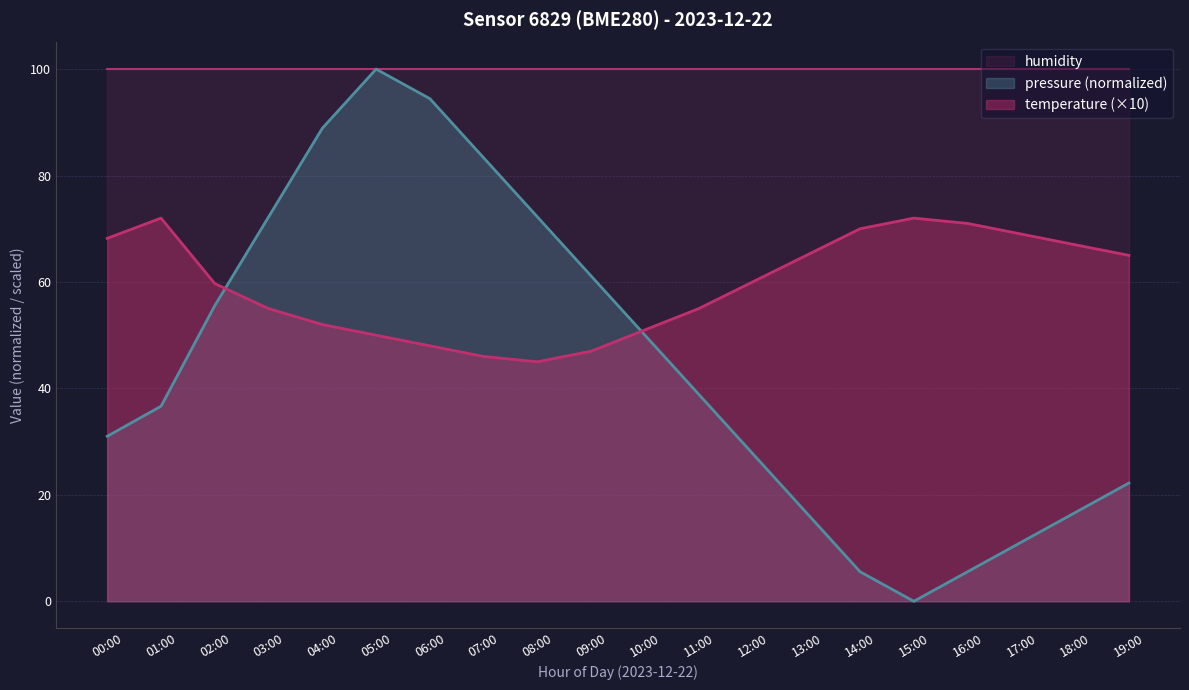

Which has a higher value, 08:00 or 00:00?

08:00